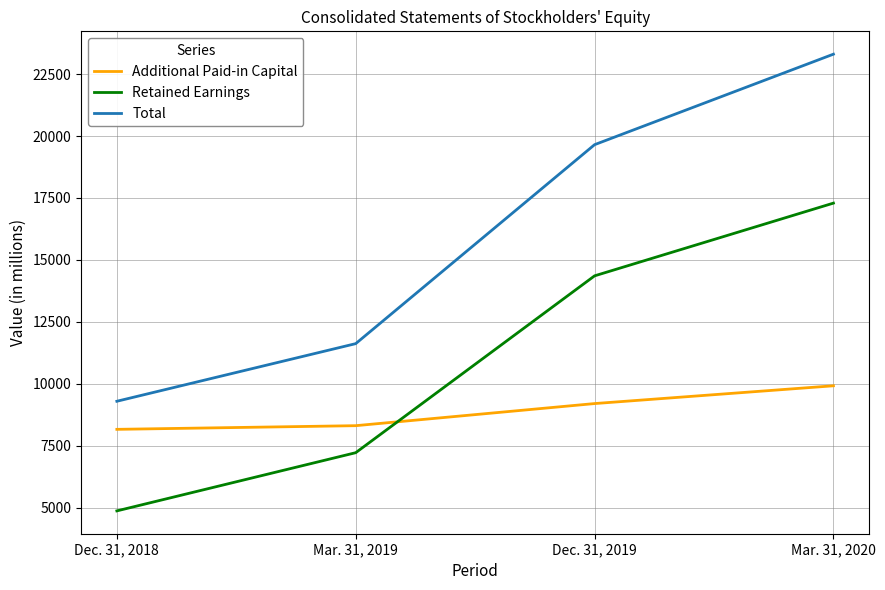

What is the maximum value shown in the chart?

23308